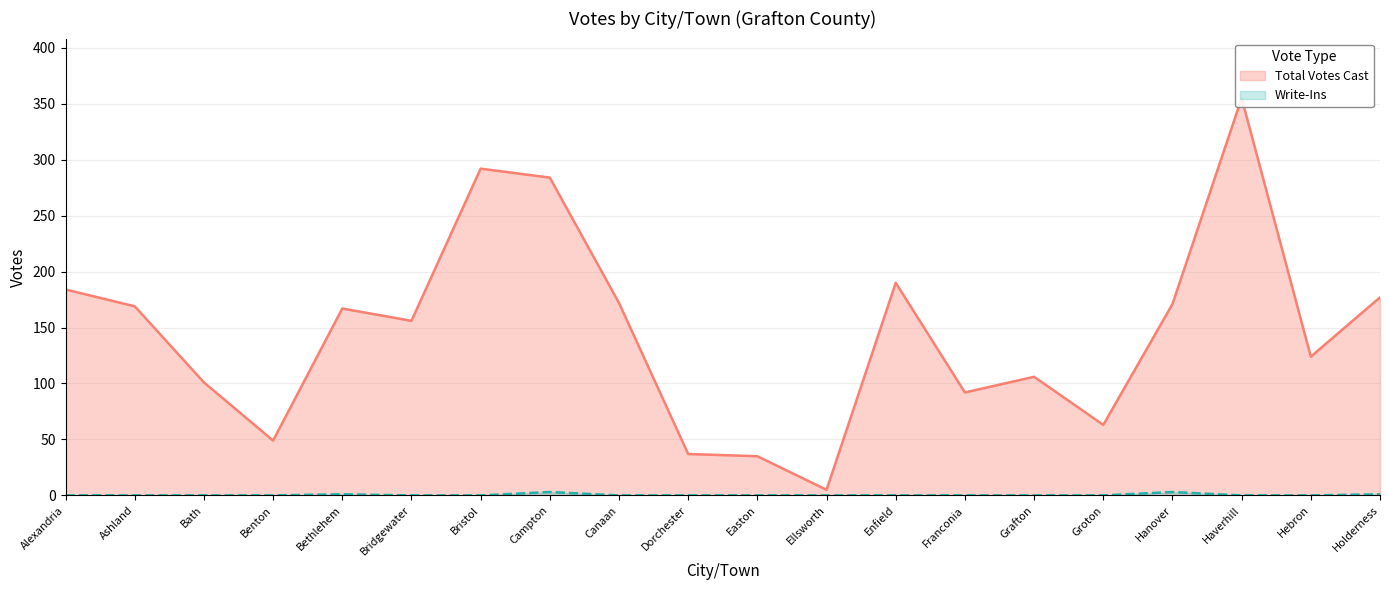

Reading right to left, list all the values displayed in this chart.

Total Votes Cast: 177	124	355	171	63	106	92	190	5	35	37	172	284	292	156	167	49	101	169	184
Write-Ins: 1	0	0	3	0	0	0	0	0	0	0	0	3	0	0	1	0	0	0	0